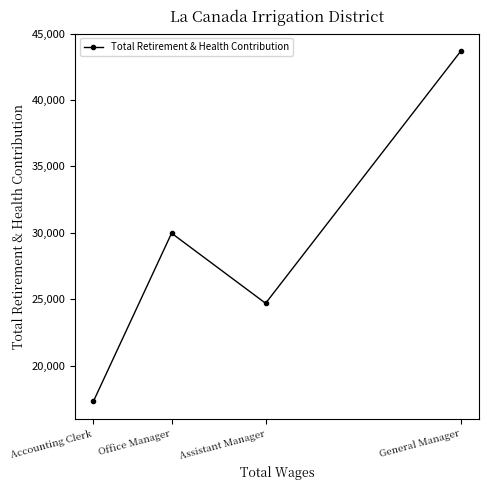

What is the average value?

28916